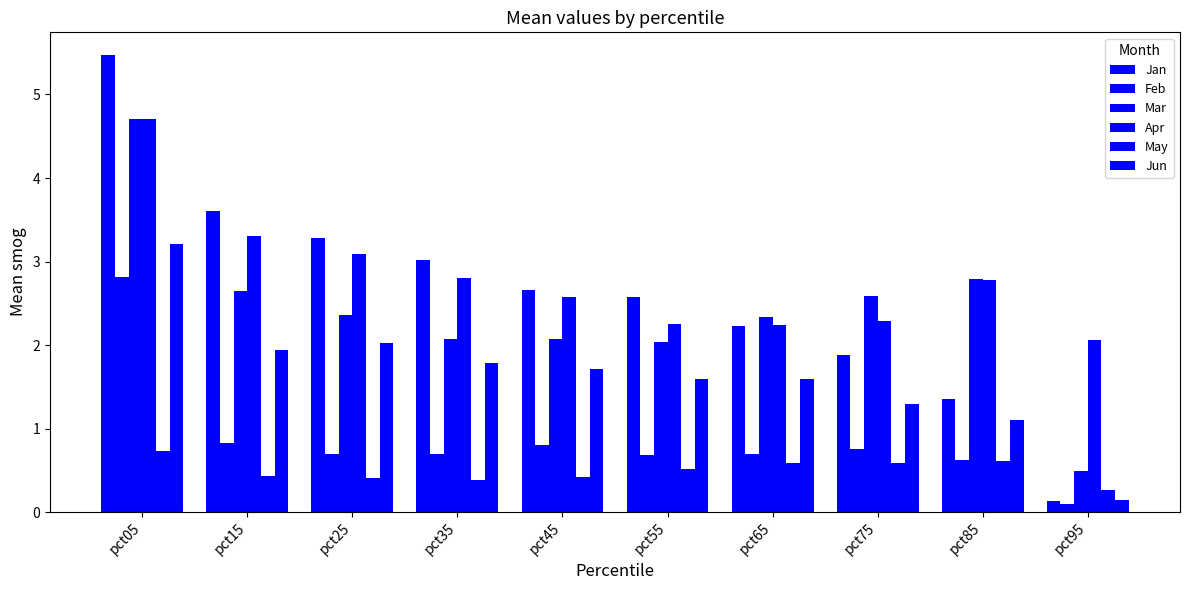

Are the bars horizontal?

No